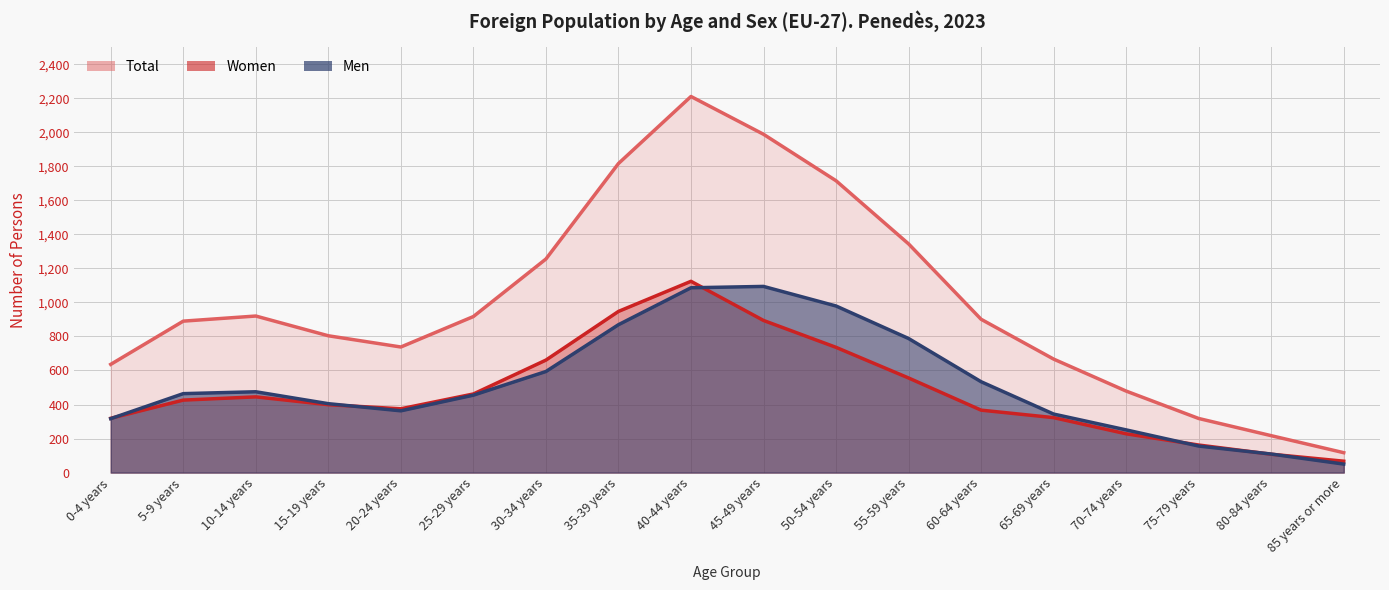

What value does the Men series have at 75-79 years, to the nearest 10?

160